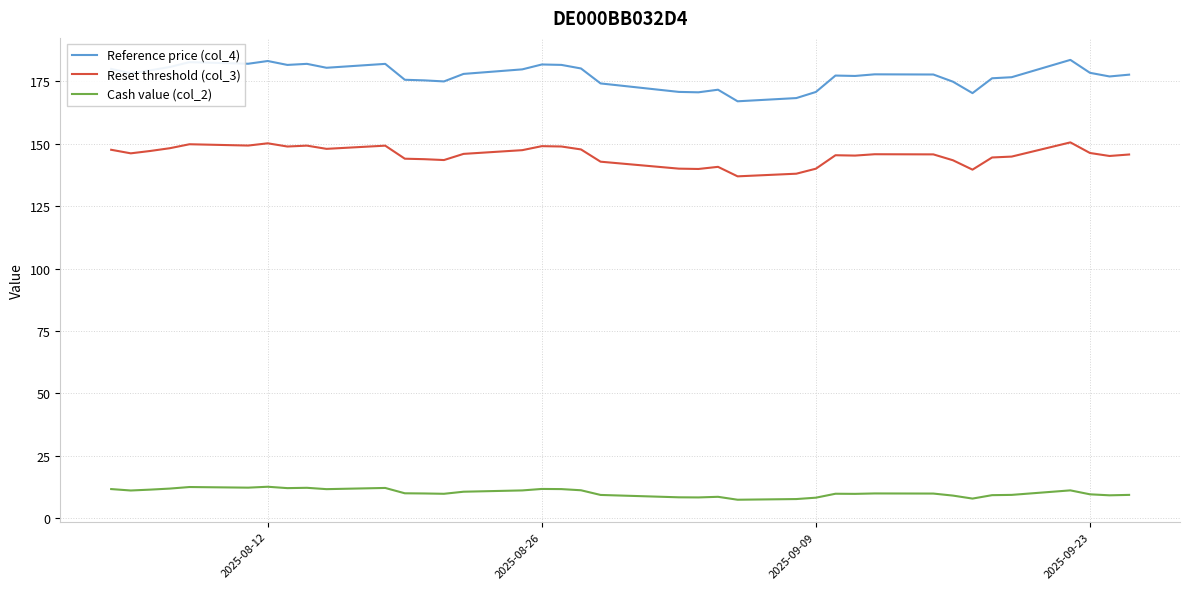

True or false: Cash value (col_2) and Reset threshold (col_3) intersect in this chart.

False